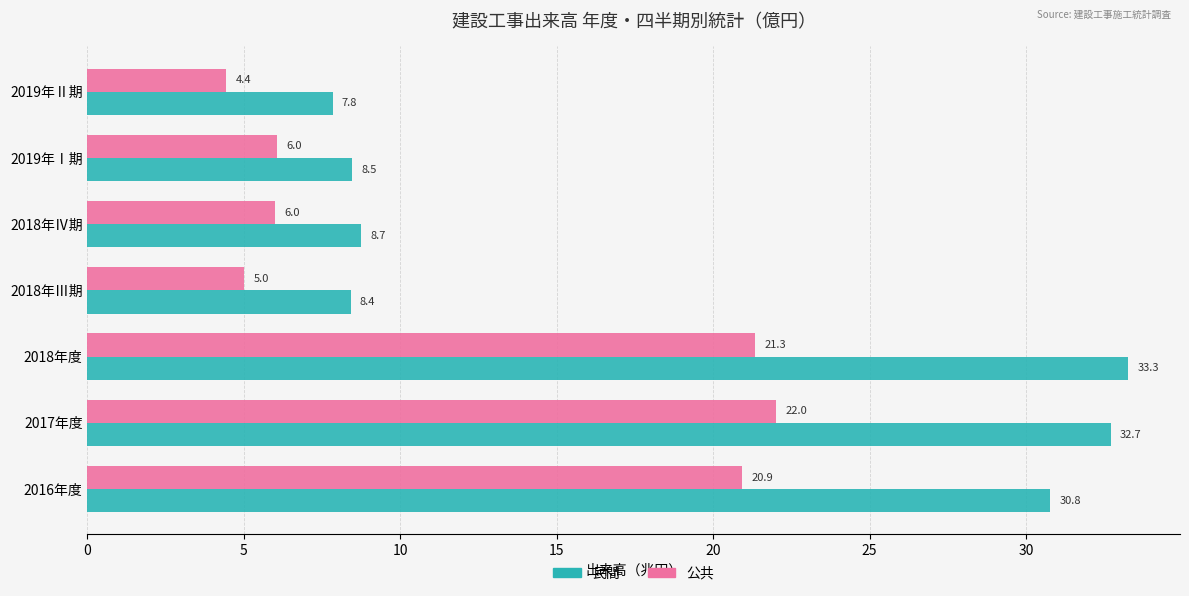

Is it true that 公共 equals 21.3 at 2018年度?

True